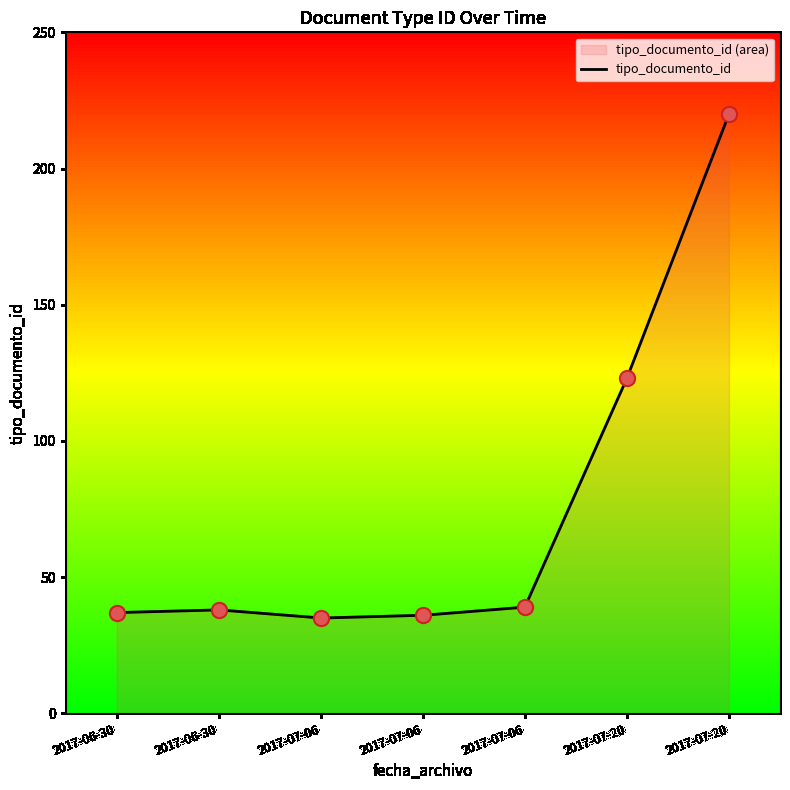

Which has a higher value, 2017-06-30 or 2017-07-20?

2017-07-20